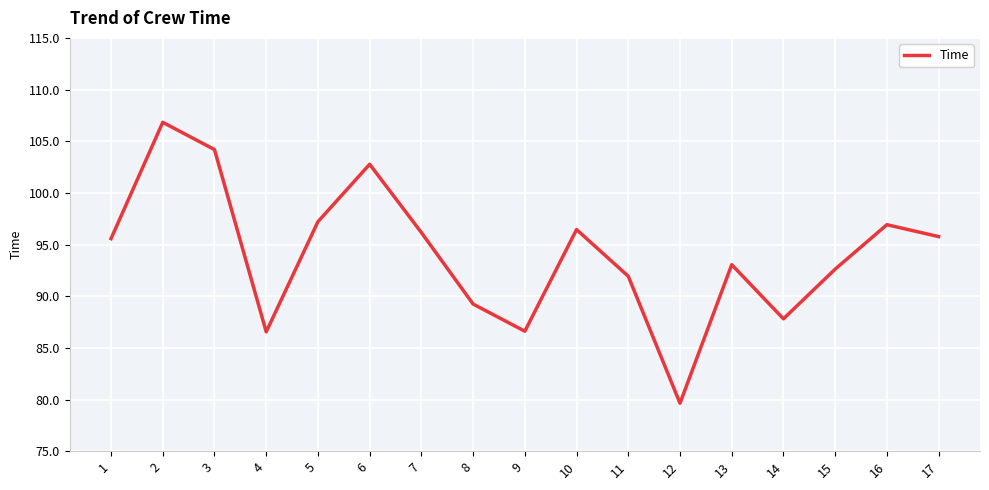

What is the change in value from 7 to 11?

-4.2